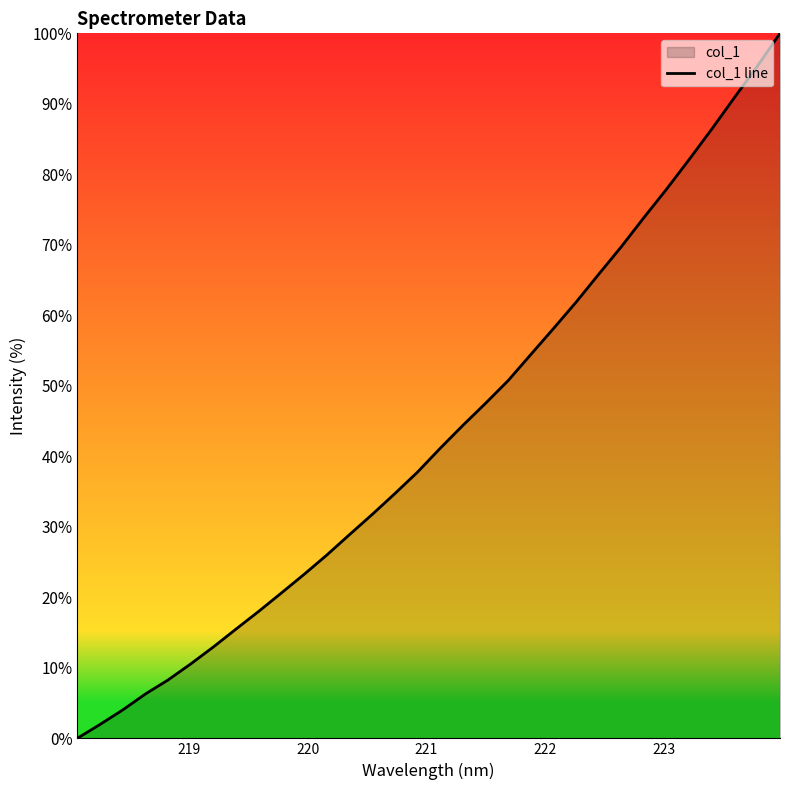

What is the difference between the maximum and minimum values?

100.0